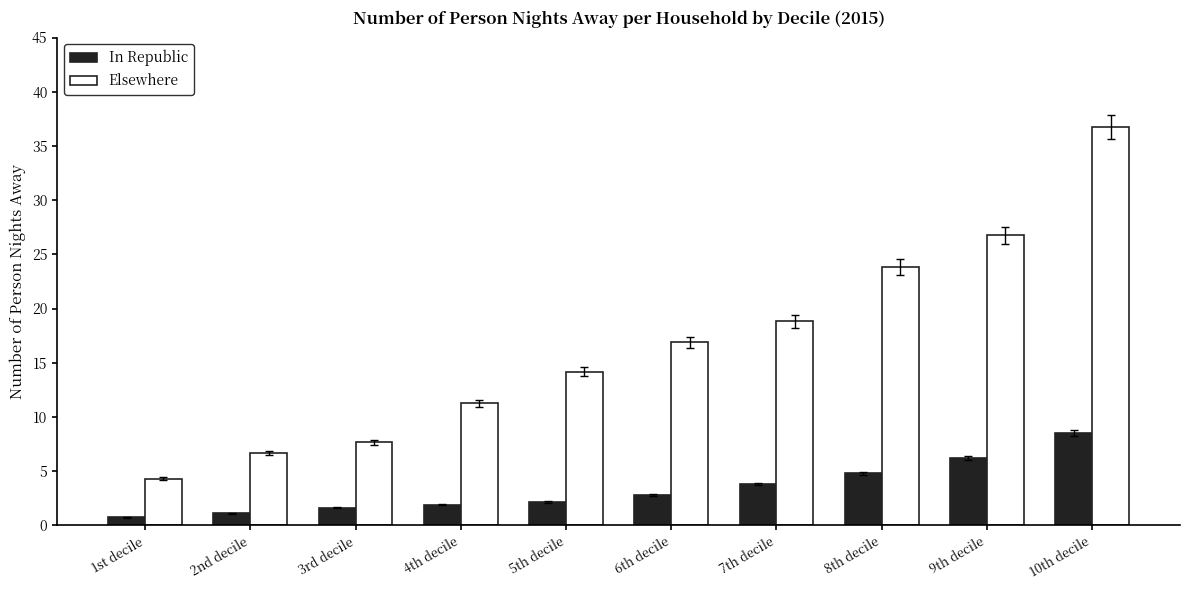

How many groups of bars are there?

10